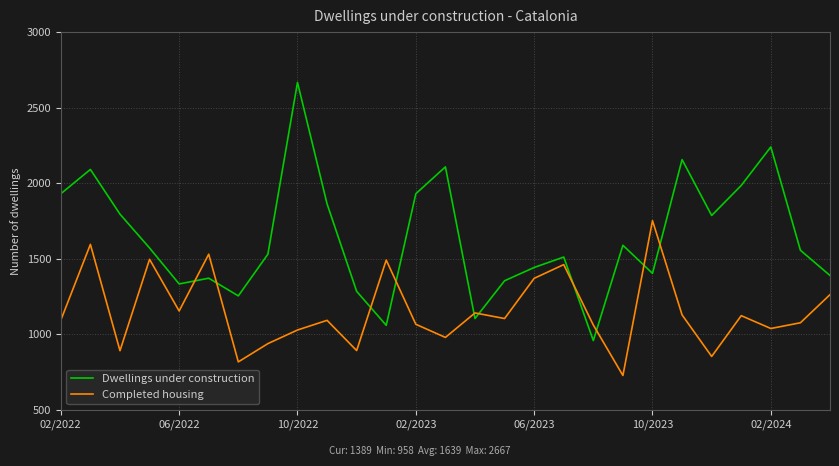

True or false: Dwellings under construction and Completed housing intersect in this chart.

True